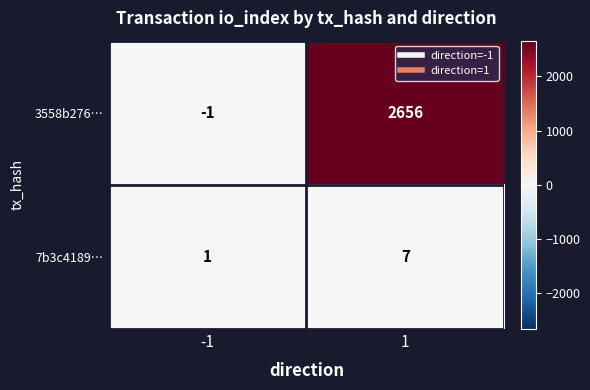

What is the maximum value shown in the chart?

2656